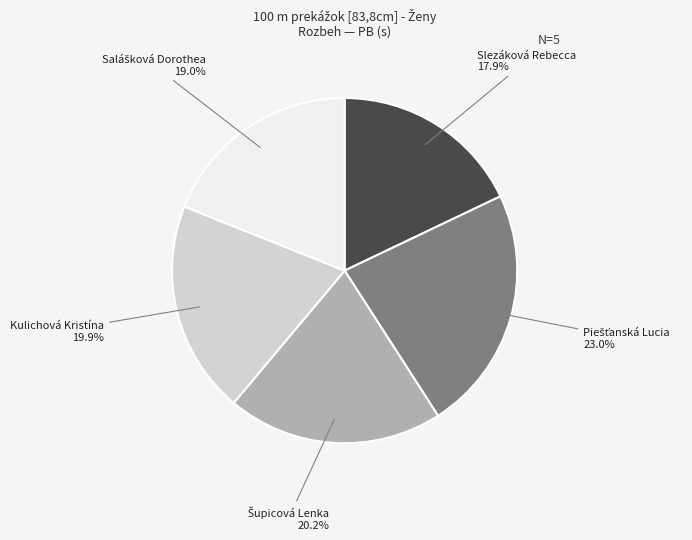

Does Kulichová Kristína account for over 50% of the chart?

No